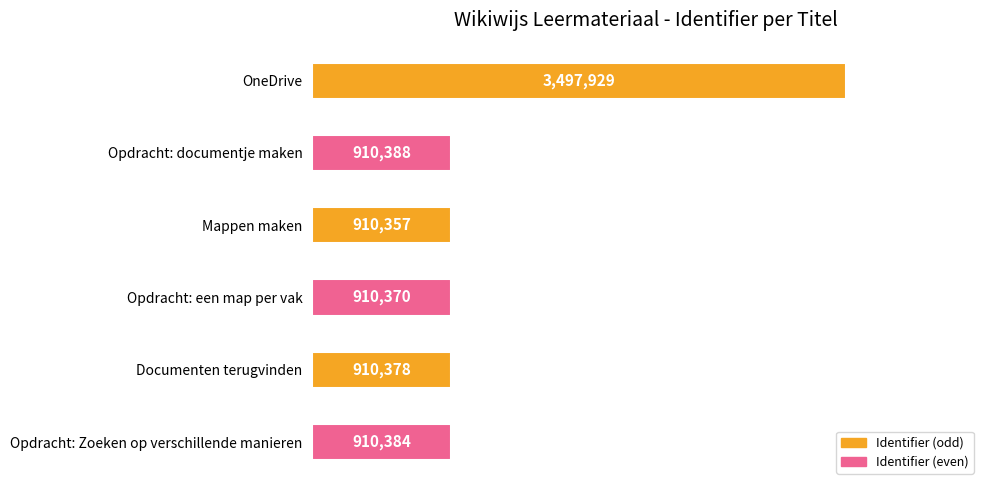

Does the chart contain any negative values?

No